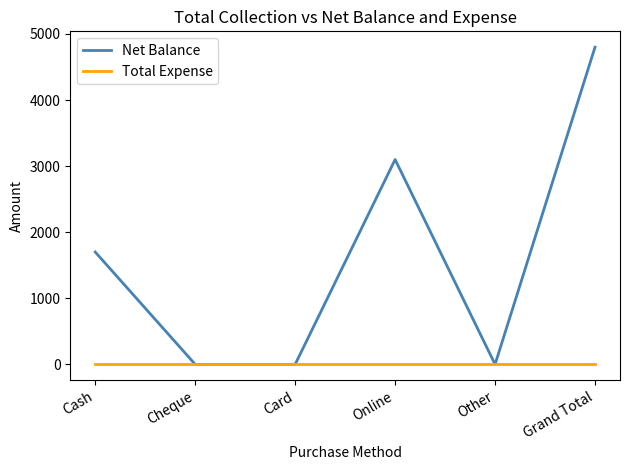

Which series has the widest spread of values?

Net Balance